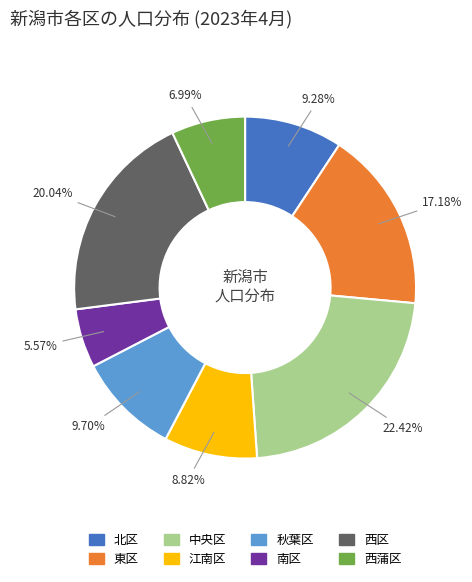

Is it true that 東区 is 17% of the pie?

True